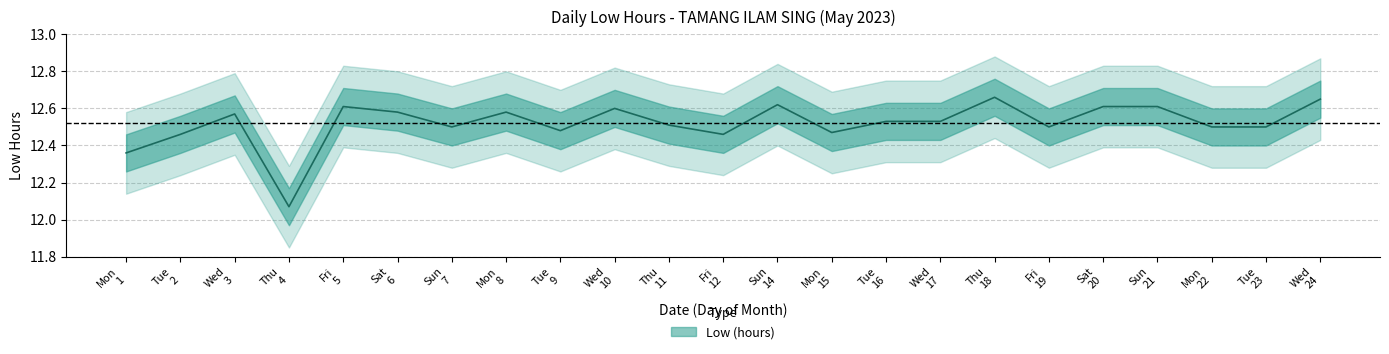

Rank the categories by value from lowest to highest.

Thu 4, Mon 1, Tue 2, Fri 12, Mon 15, Tue 9, Sun 7, Fri 19, Mon 22, Tue 23, Thu 11, Tue 16, Wed 17, Wed 3, Sat 6, Mon 8, Wed 10, Fri 5, Sat 20, Sun 21, Sun 14, Wed 24, Thu 18